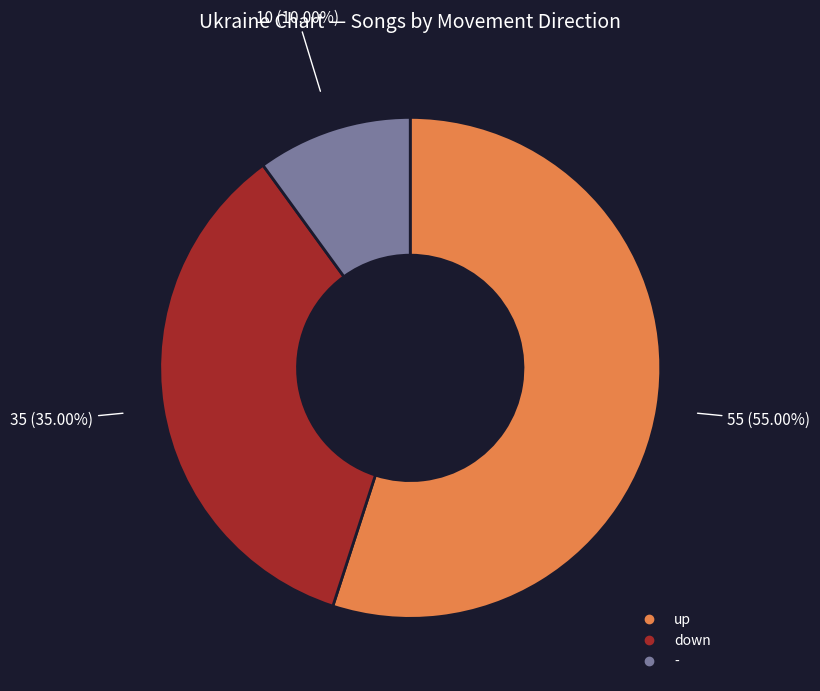

Which category has the biggest portion of the pie?

up